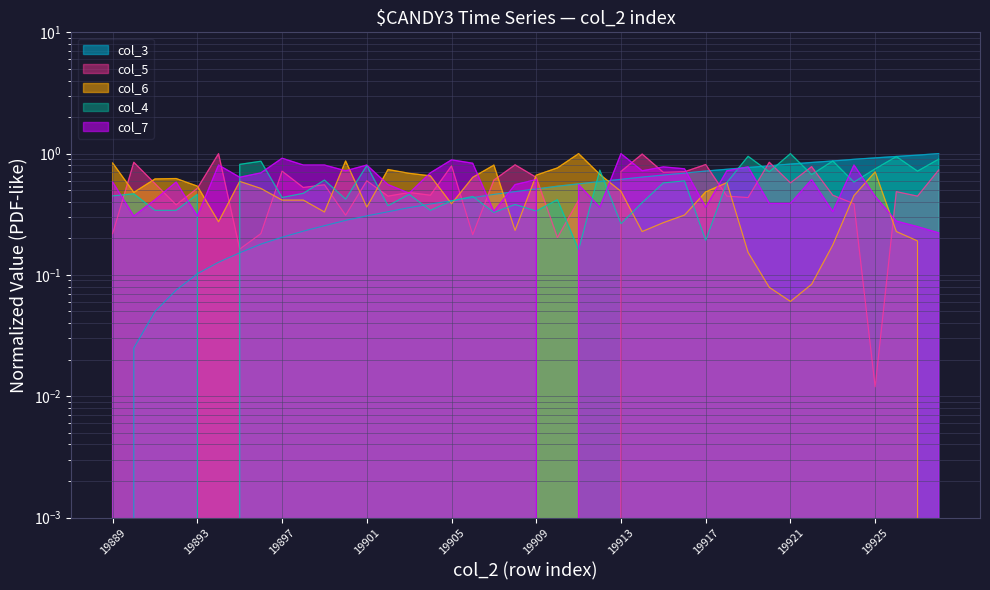

At how many categories does at least one series exceed 0?

40